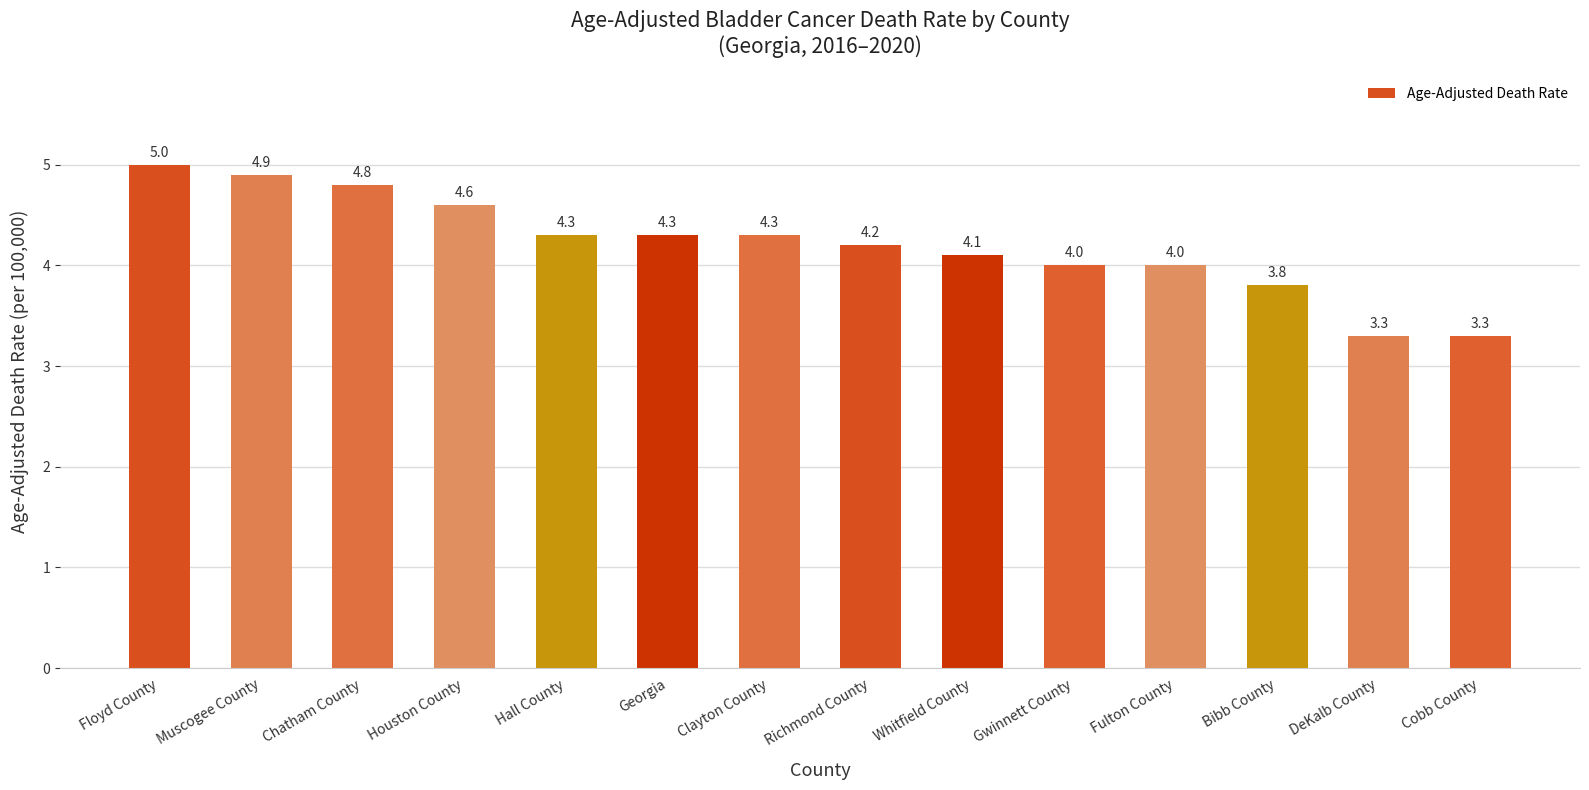

Which has a higher value, Fulton County or Georgia?

Georgia